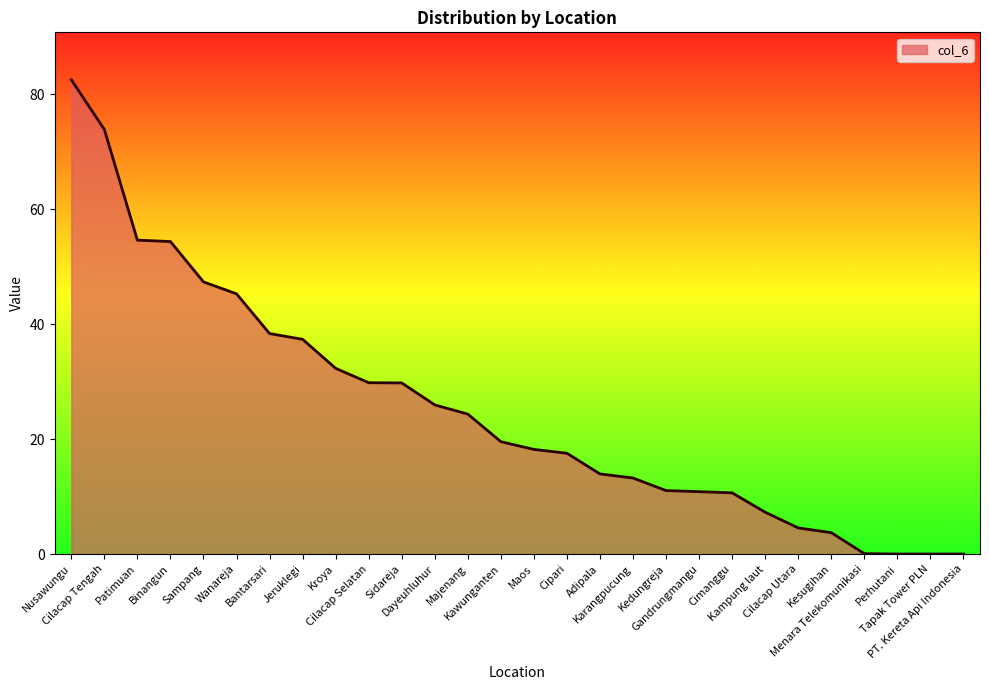

Count the number of data series in this chart.

1